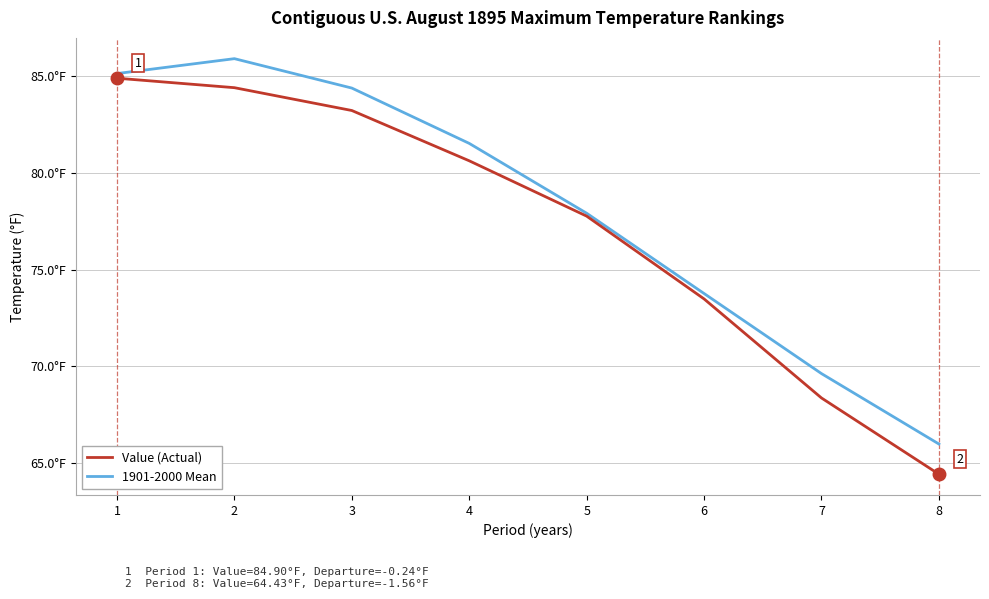

Reading left to right, transcribe all the data shown in this chart.

Value (Actual): 1=84.9	2=84.4	3=83.2	4=80.6	5=77.8	6=73.5	7=68.4	8=64.4
1901-2000 Mean: 1=85.1	2=85.9	3=84.4	4=81.5	5=77.9	6=73.8	7=69.6	8=66.0